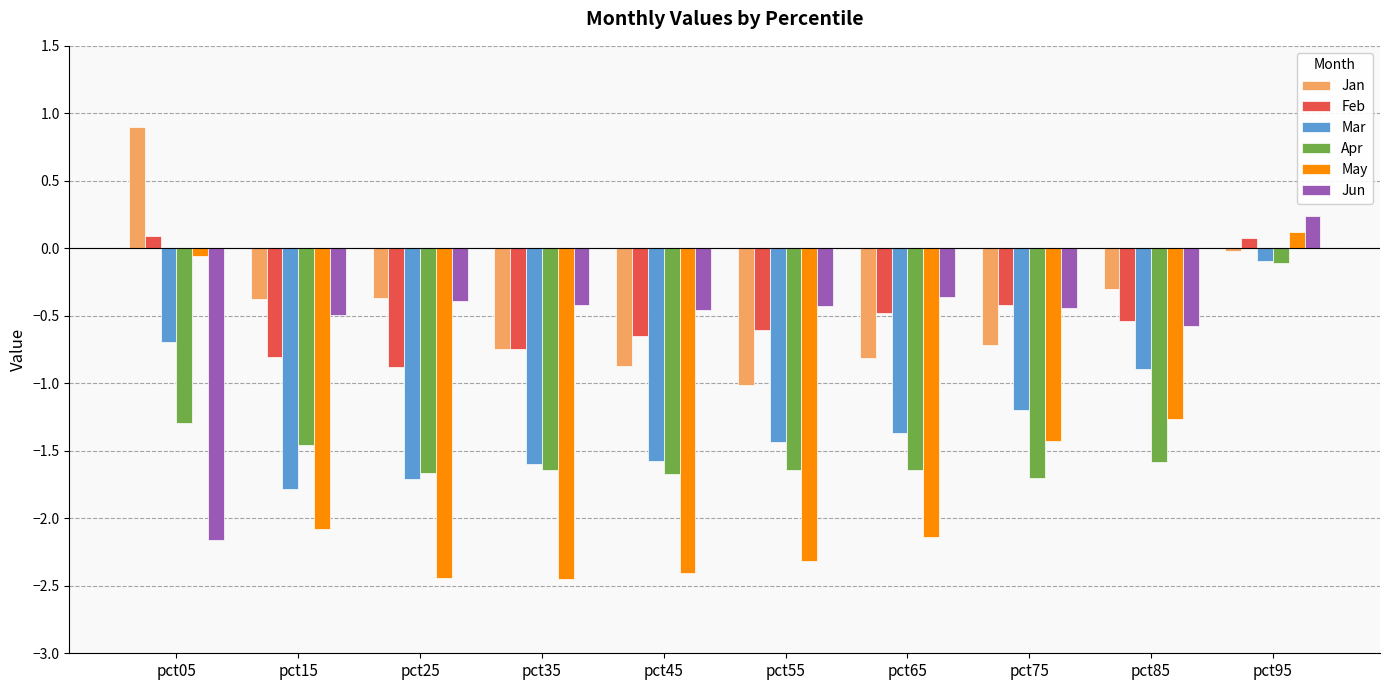

What is the difference between the maximum and minimum values in the Apr series?

1.6